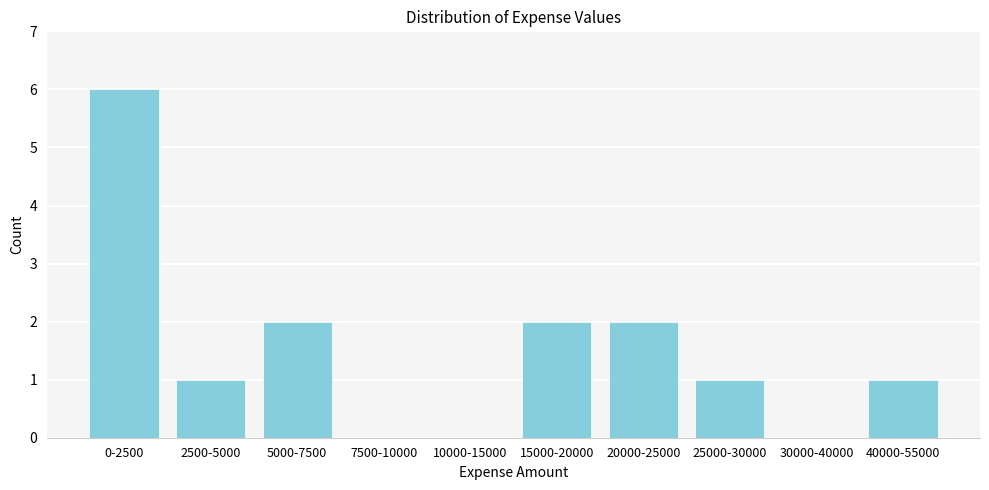

Reading left to right, transcribe all the data shown in this chart.

0-2500=6	2500-5000=1	5000-7500=2	7500-10000=0	10000-15000=0	15000-20000=2	20000-25000=2	25000-30000=1	30000-40000=0	40000-55000=1